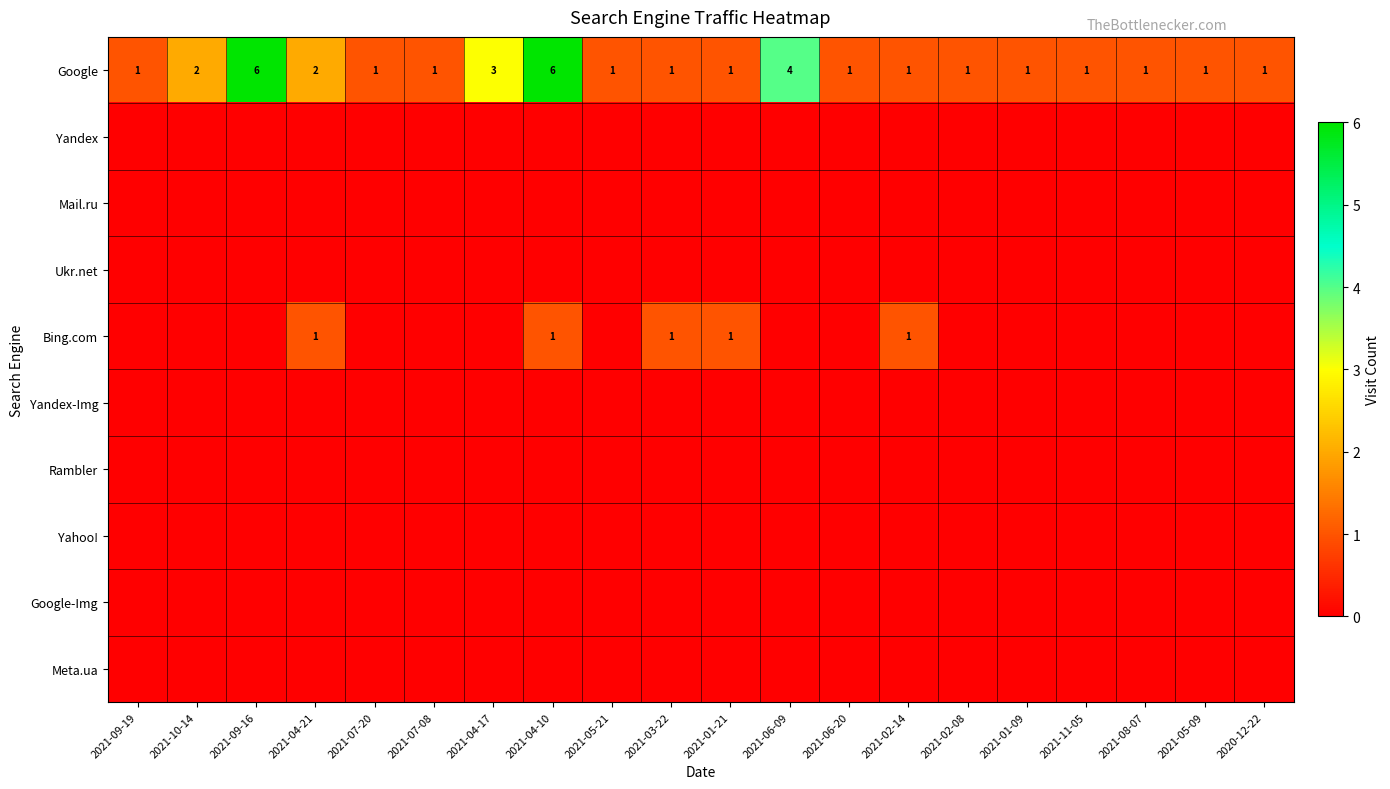

Which series has the widest spread of values?

Google